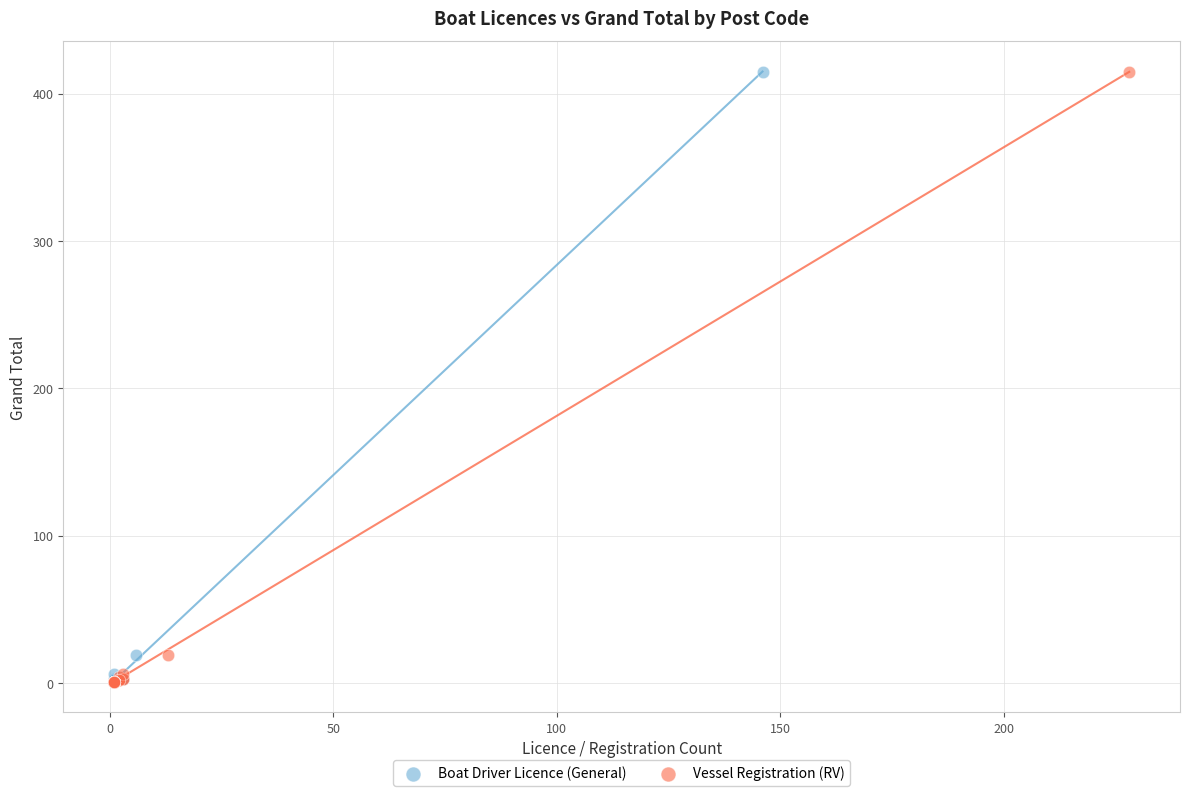

What are all the series names shown in the legend?

Boat Driver Licence (General), Vessel Registration (RV)